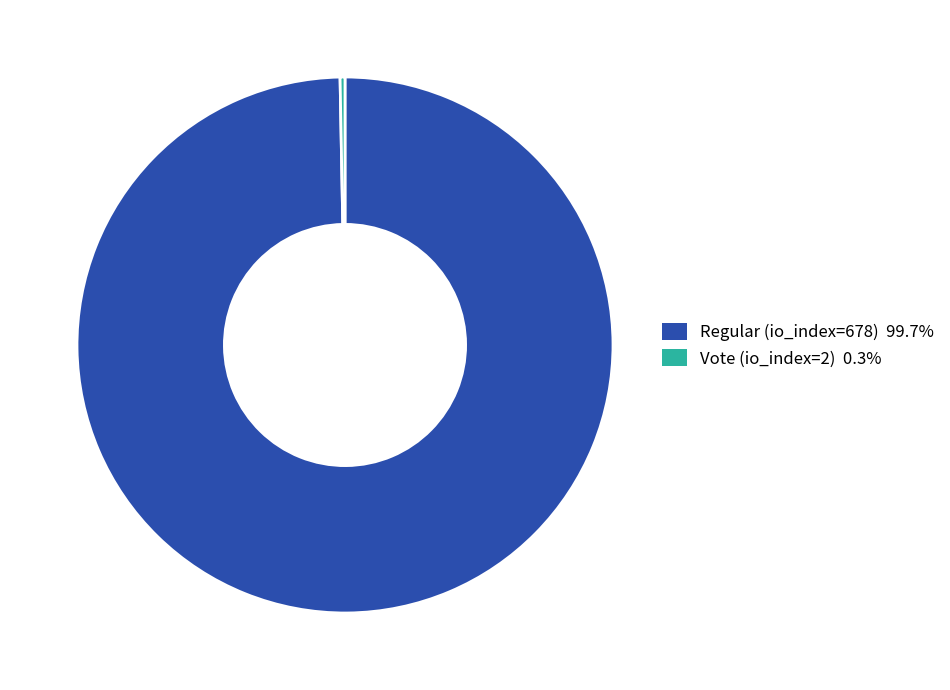

Combined, do Regular (io_index=678) and Vote (io_index=2) account for over 50%?

Yes